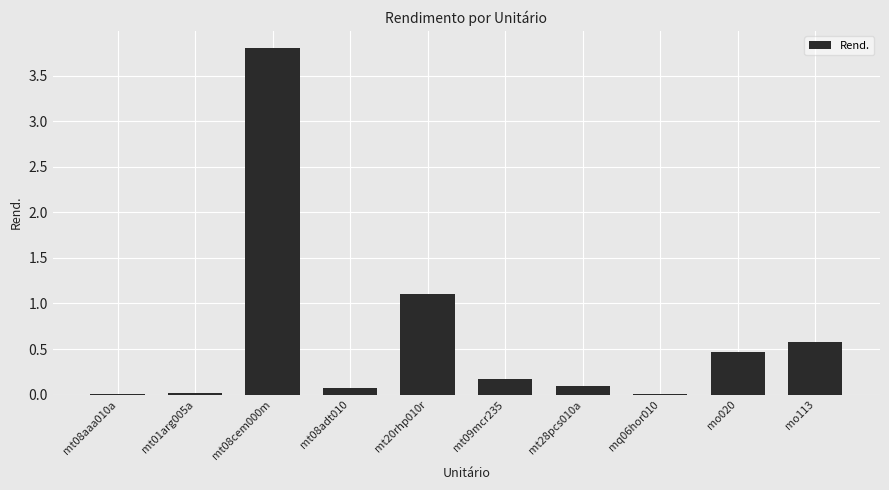

The chart shows a value of 0.1 at mt08adt010. True or false?

True